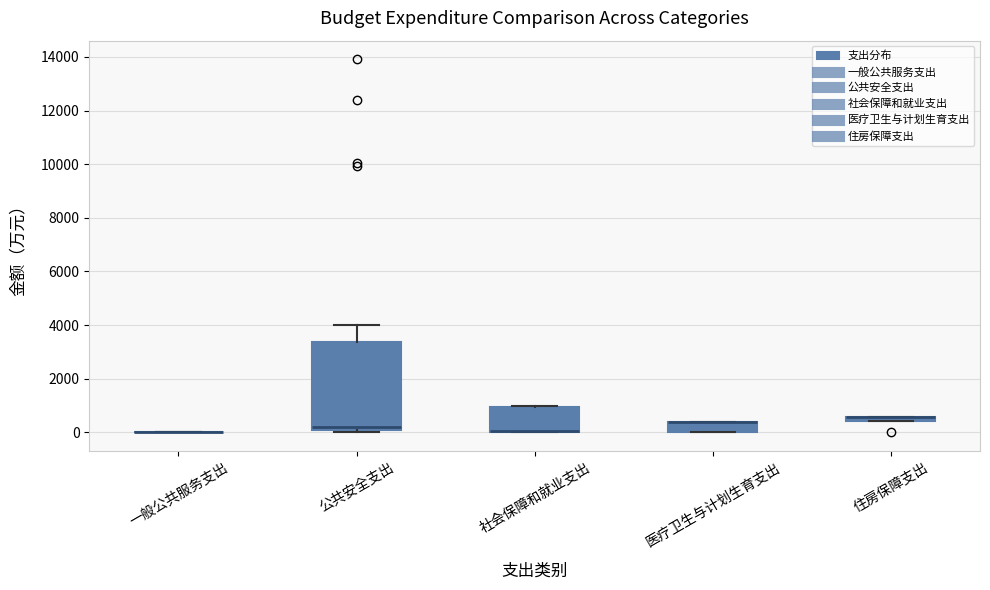

Comparing the boxes themselves (not the whiskers), which one is the tallest?

公共安全支出